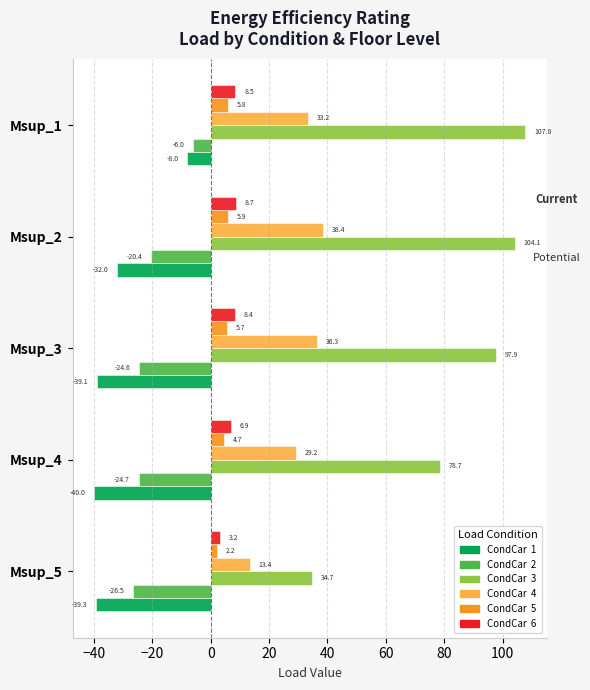

Which label corresponds to the smallest value in the chart?

Msup_4